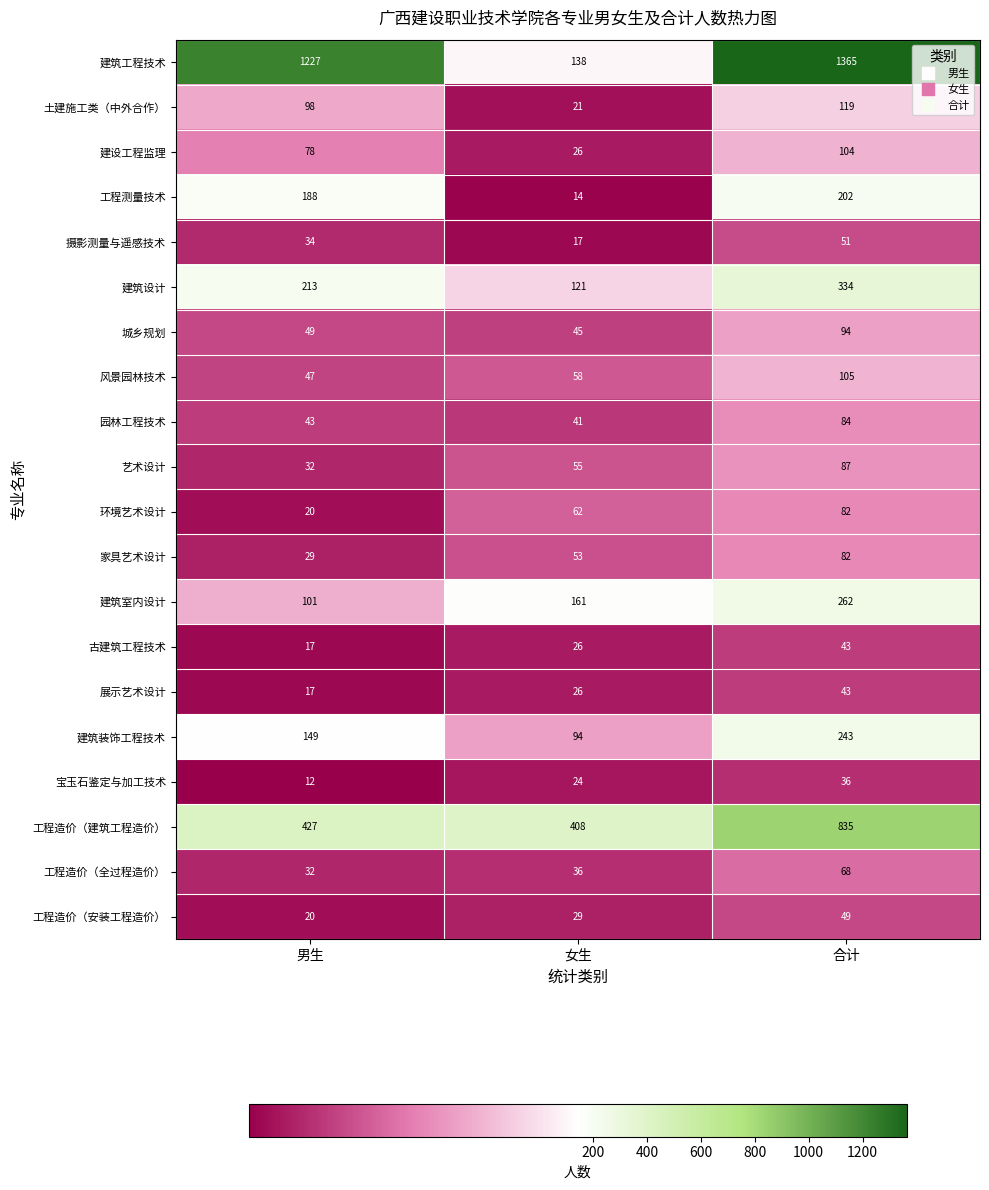

At which category is the sum across all series the highest?

合计